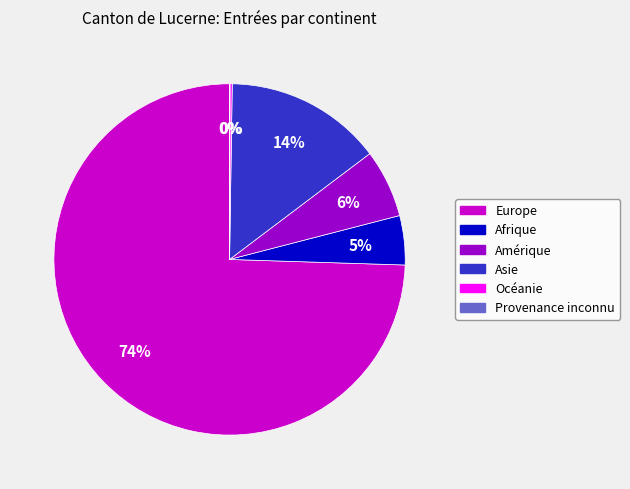

Between Amérique and Afrique, which is larger?

Amérique